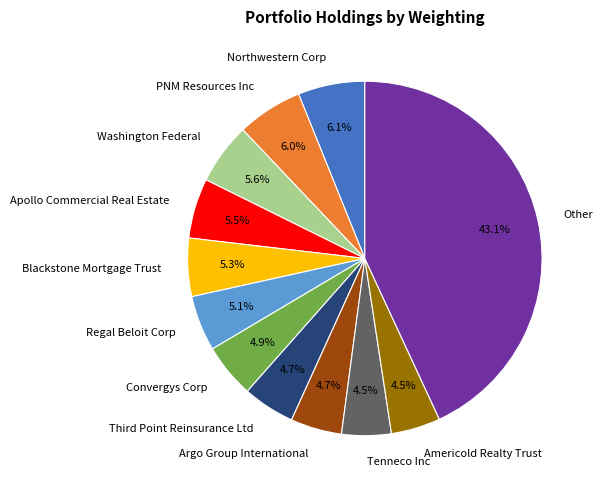

What is the largest slice in the pie chart?

Other